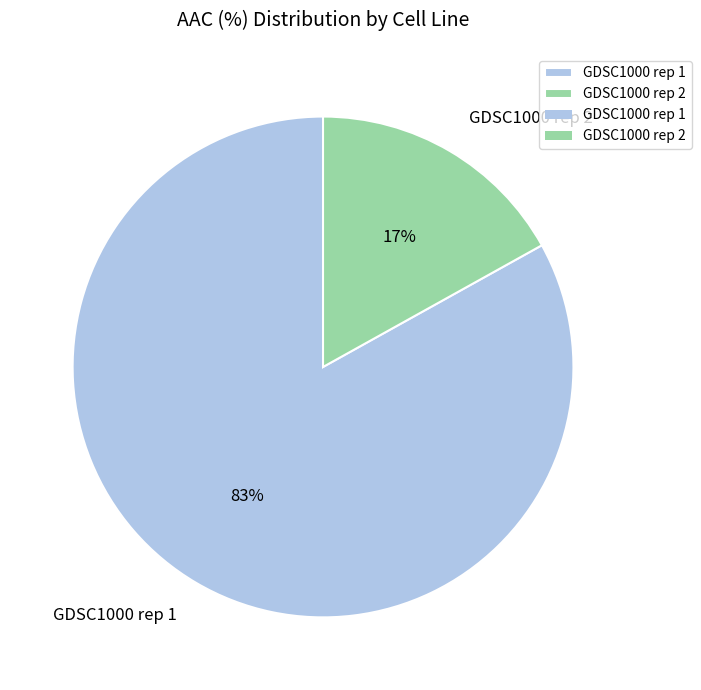

Does GDSC1000 rep 2 represent more than half of the total?

No